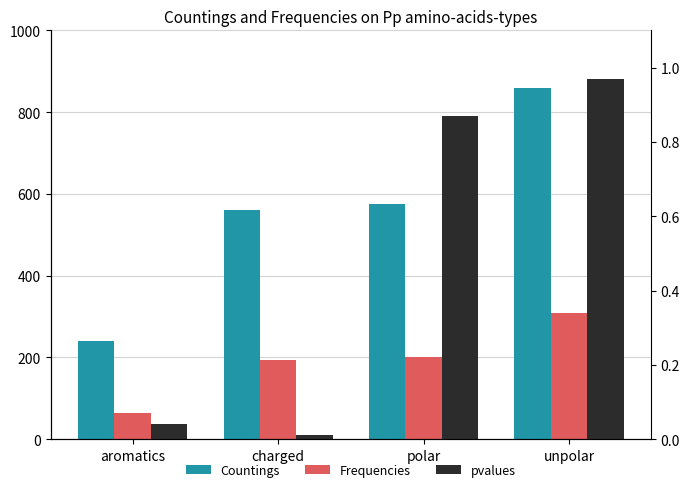

What position from the left is unpolar?

4